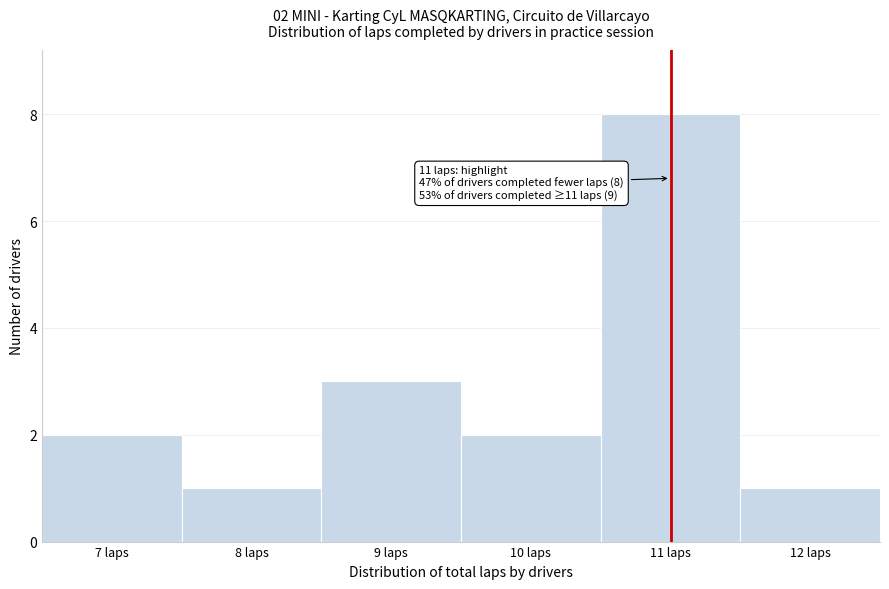

Over which range of the x-axis is the bar tallest?

10.5 to 11.5